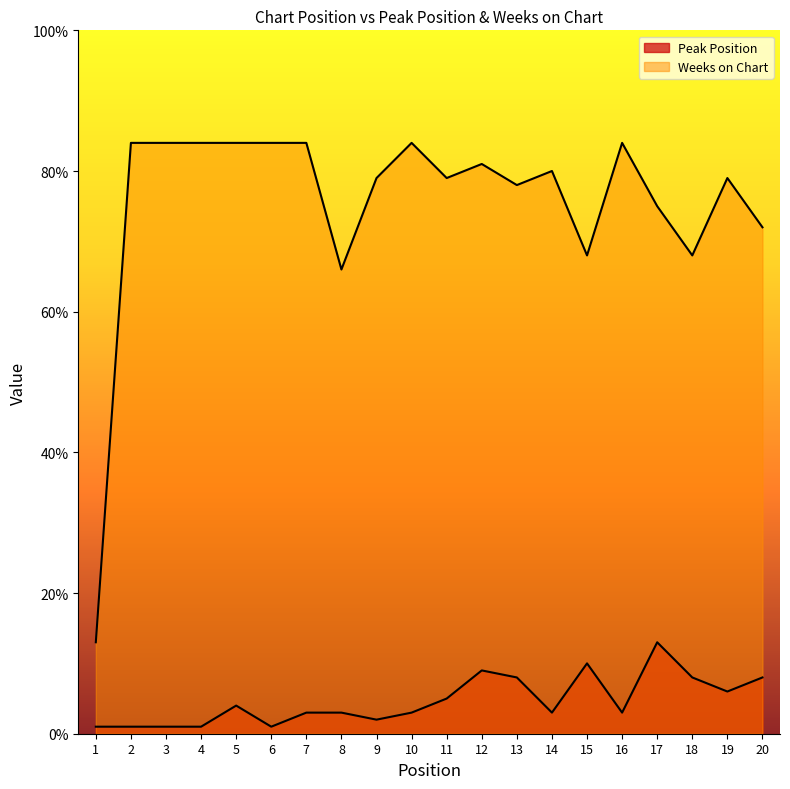

How many distinct data groups are displayed?

2